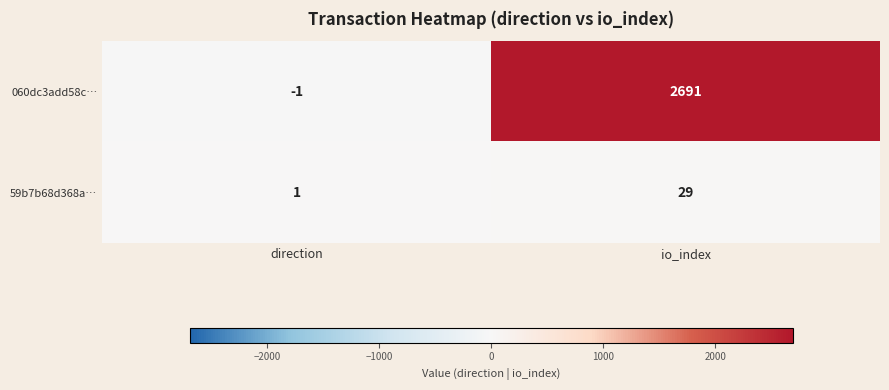

At which category is the sum across all series the highest?

io_index